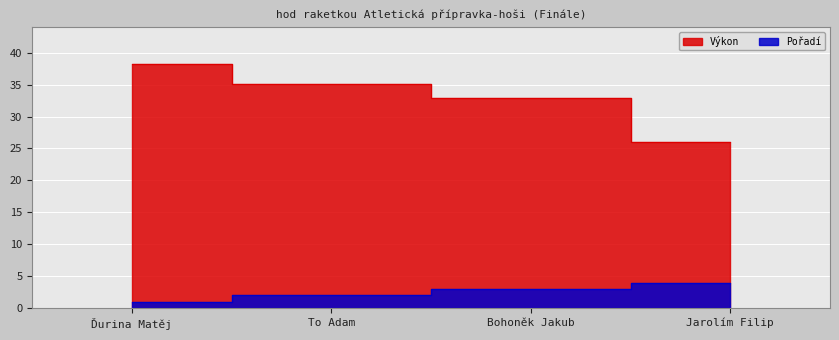

Which label corresponds to the smallest value in the chart?

Ďurina Matěj